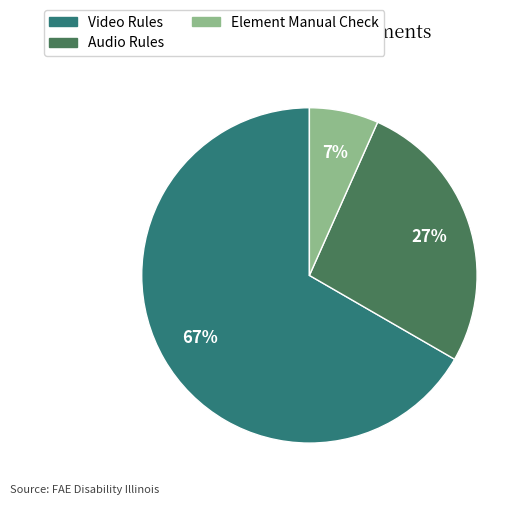

How many slices are in this pie chart?

3